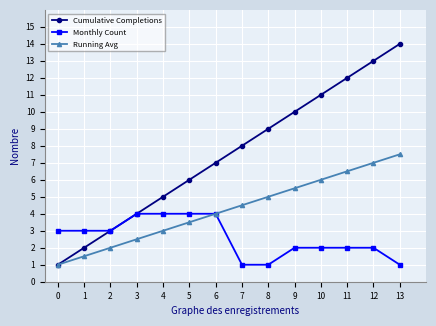

At which category is the sum across all series the highest?

13